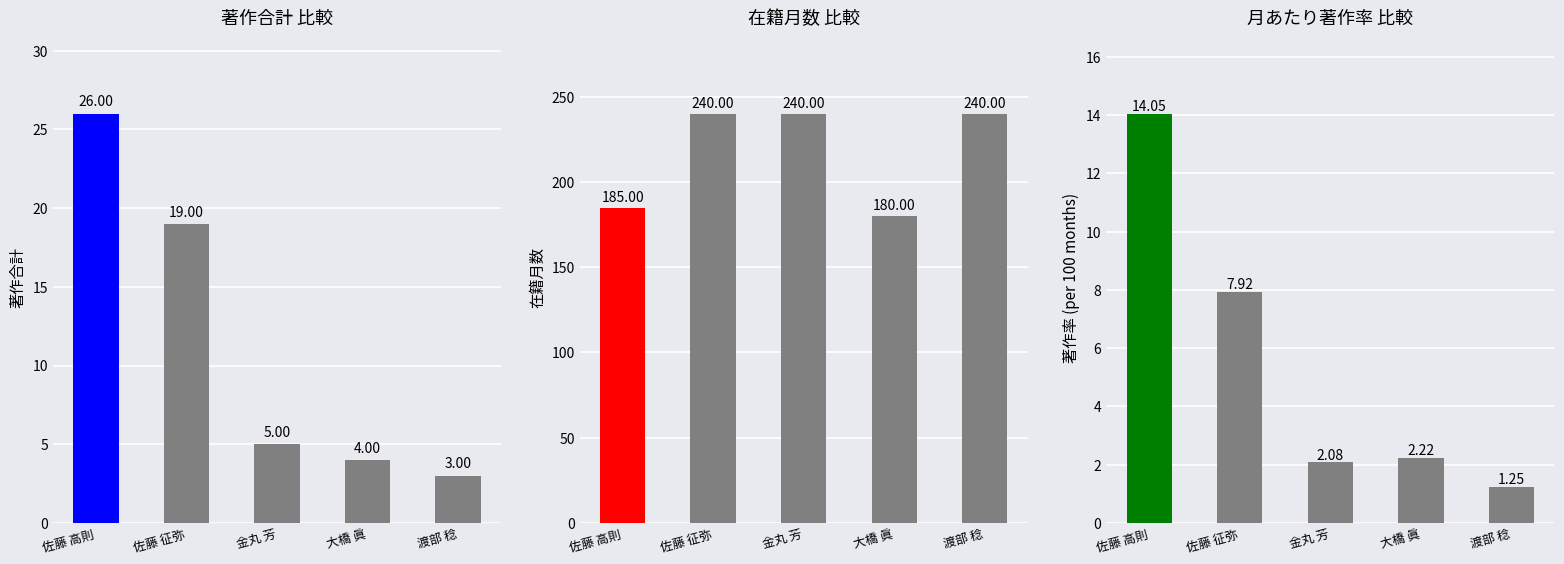

Which label corresponds to the smallest value in the chart?

渡部 稔